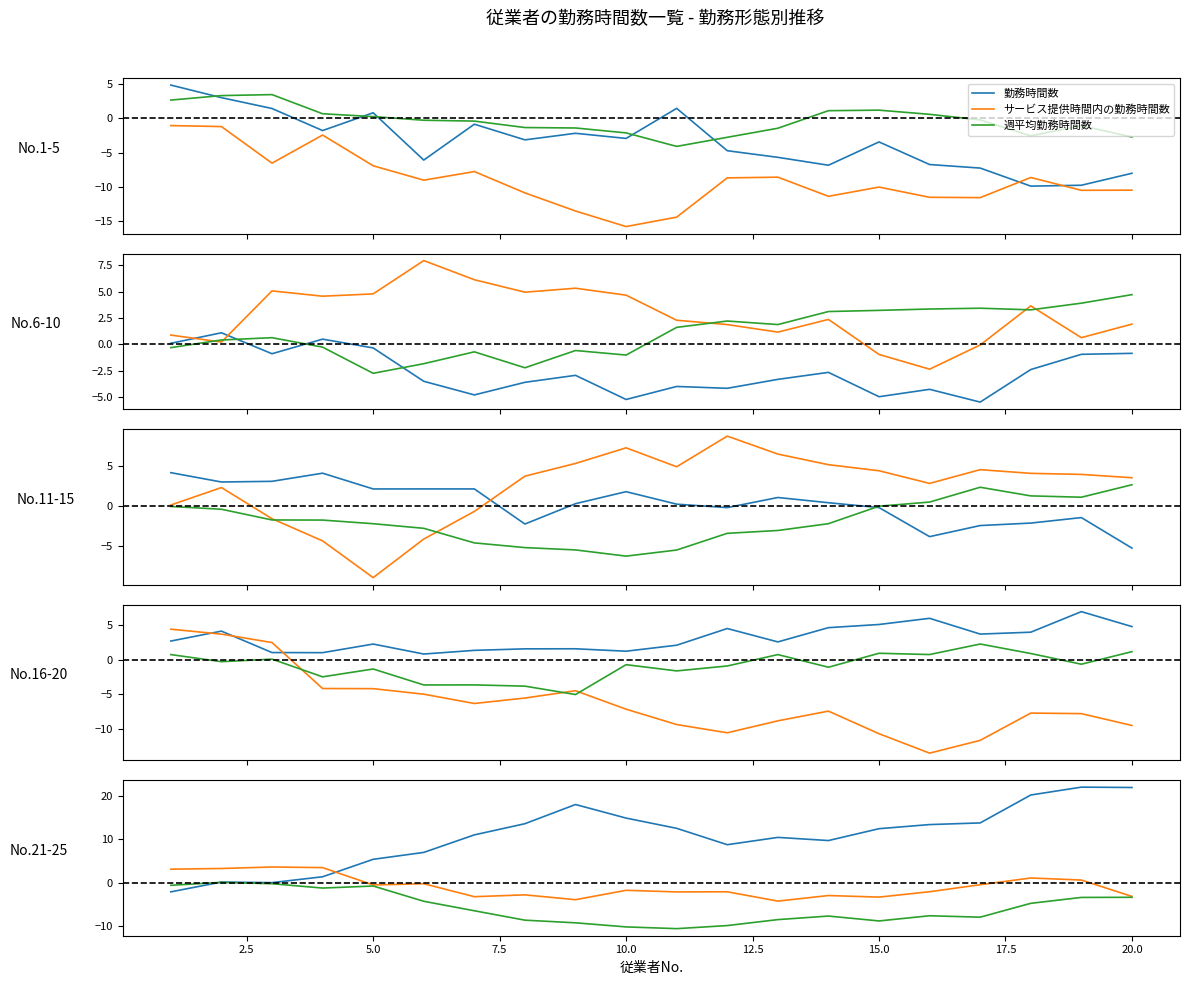

What is the lowest value of the 勤務時間数 series?

-2.1